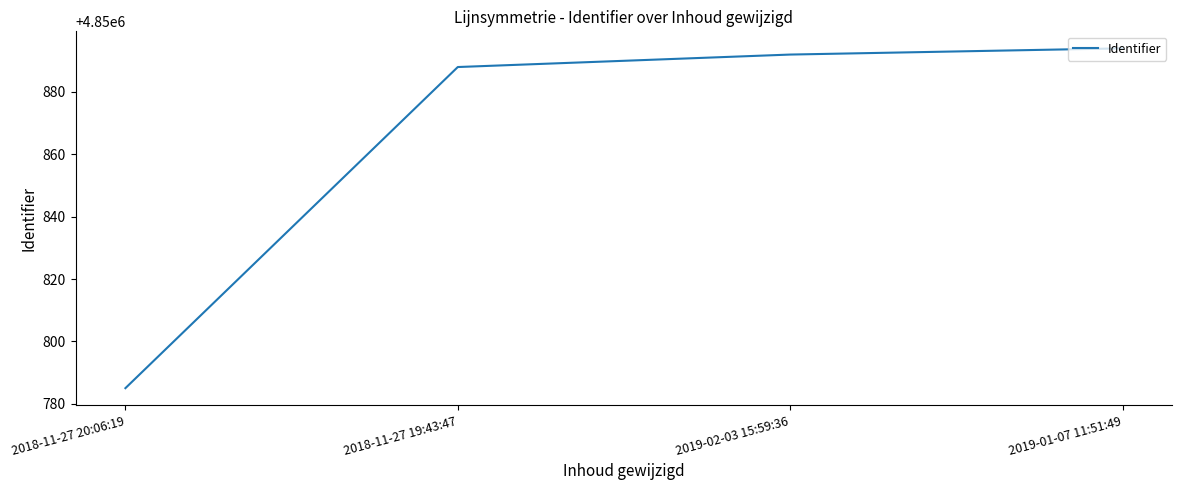

Which has a higher value, 2018-11-27 19:43:47 or 2018-11-27 20:06:19?

2018-11-27 19:43:47